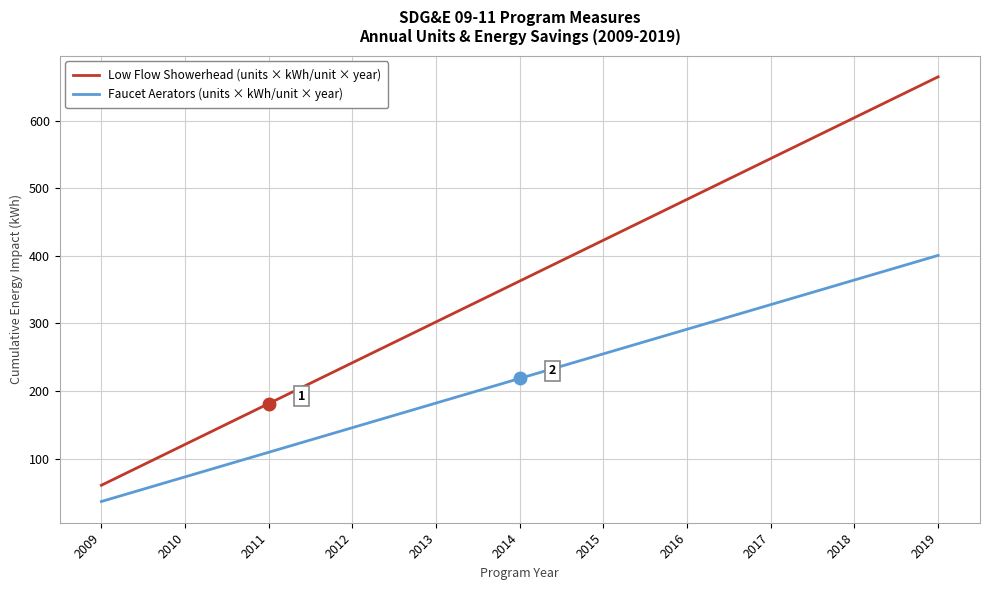

What are all the series names shown in the legend?

Low Flow Showerhead (units × kWh/unit × year), Faucet Aerators (units × kWh/unit × year)